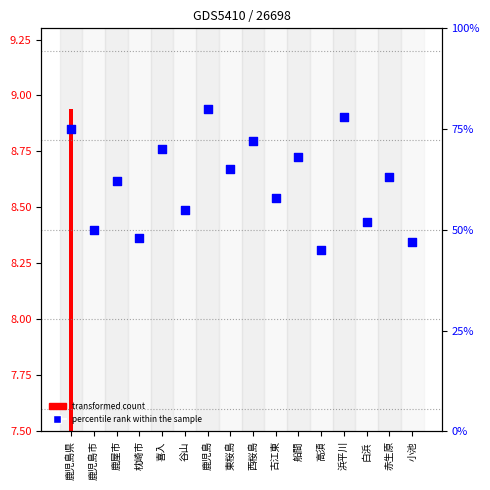

Approximately how many times larger is the value at 枕崎市 compared to 赤生原?

1.0